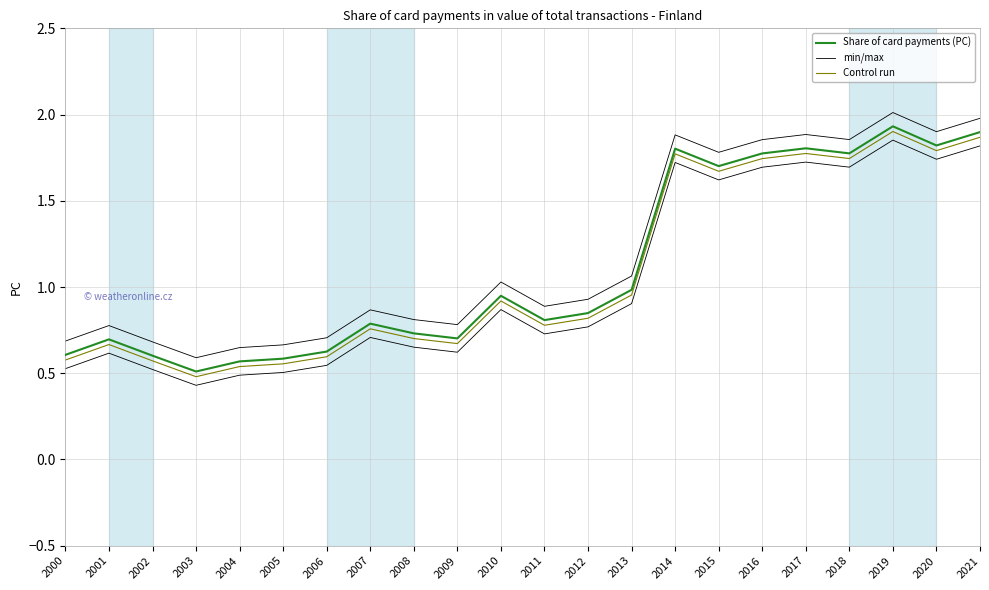

How many lines are shown in the chart?

3